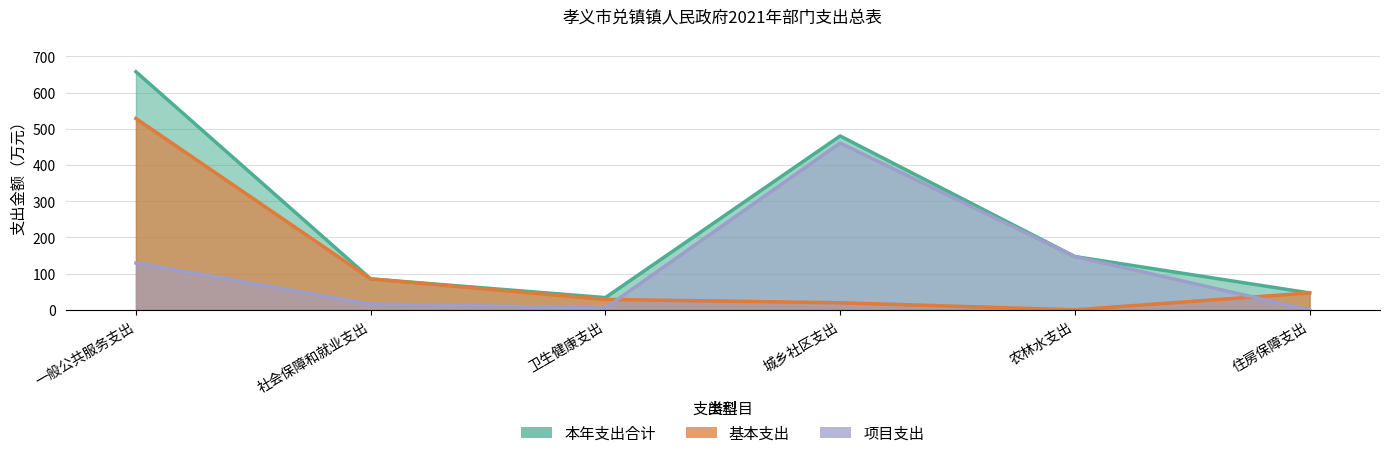

What is the highest value of the 项目支出 series?

460.8